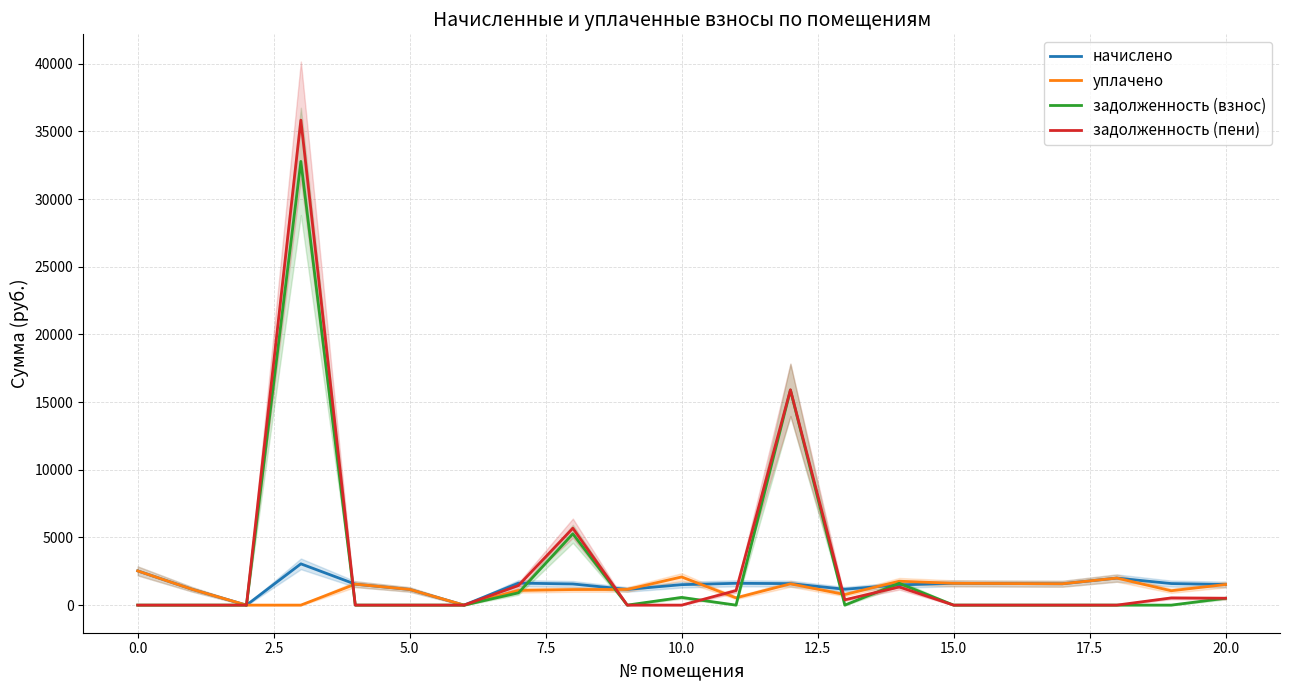

Rank the series by their maximum value, from lowest to highest.

уплачено, начислено, задолженность (взнос), задолженность (пени)